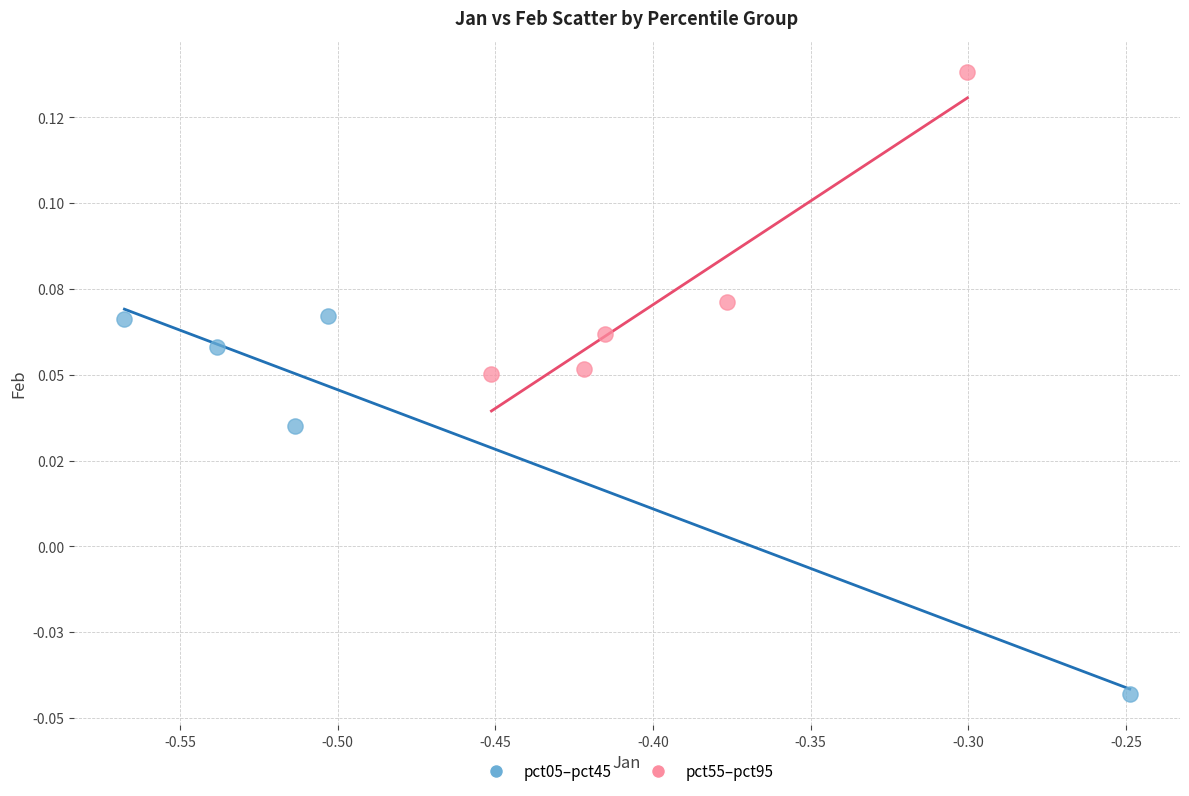

What are all the series names shown in the legend?

pct05–pct45, pct55–pct95